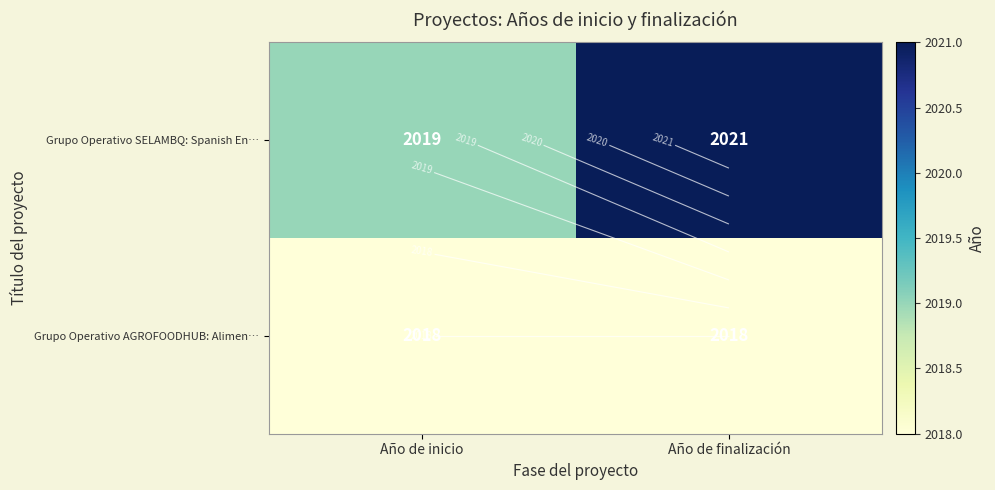

At how many categories does at least one series exceed 2020?

1